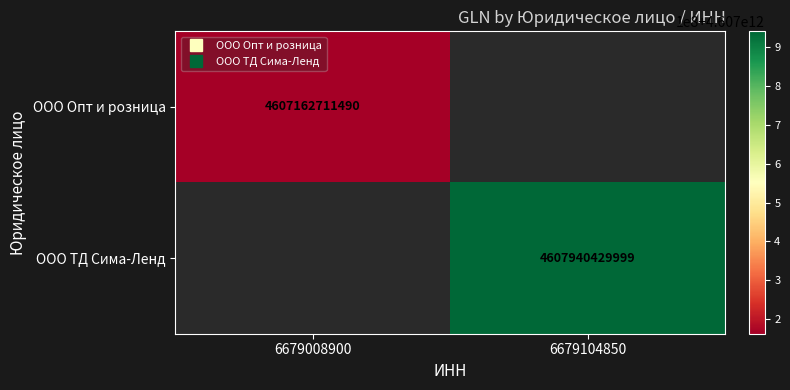

Rank the series at 6679104850 from highest to lowest value.

ООО Опт и розница, ООО ТД Сима-Ленд